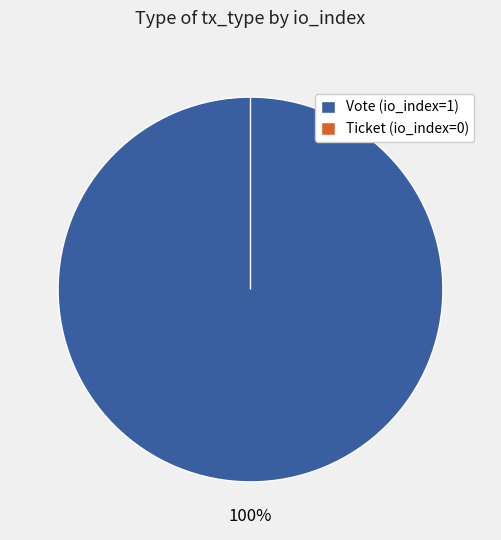

What percentage is NOT represented by Ticket (io_index=0)?

100.0%